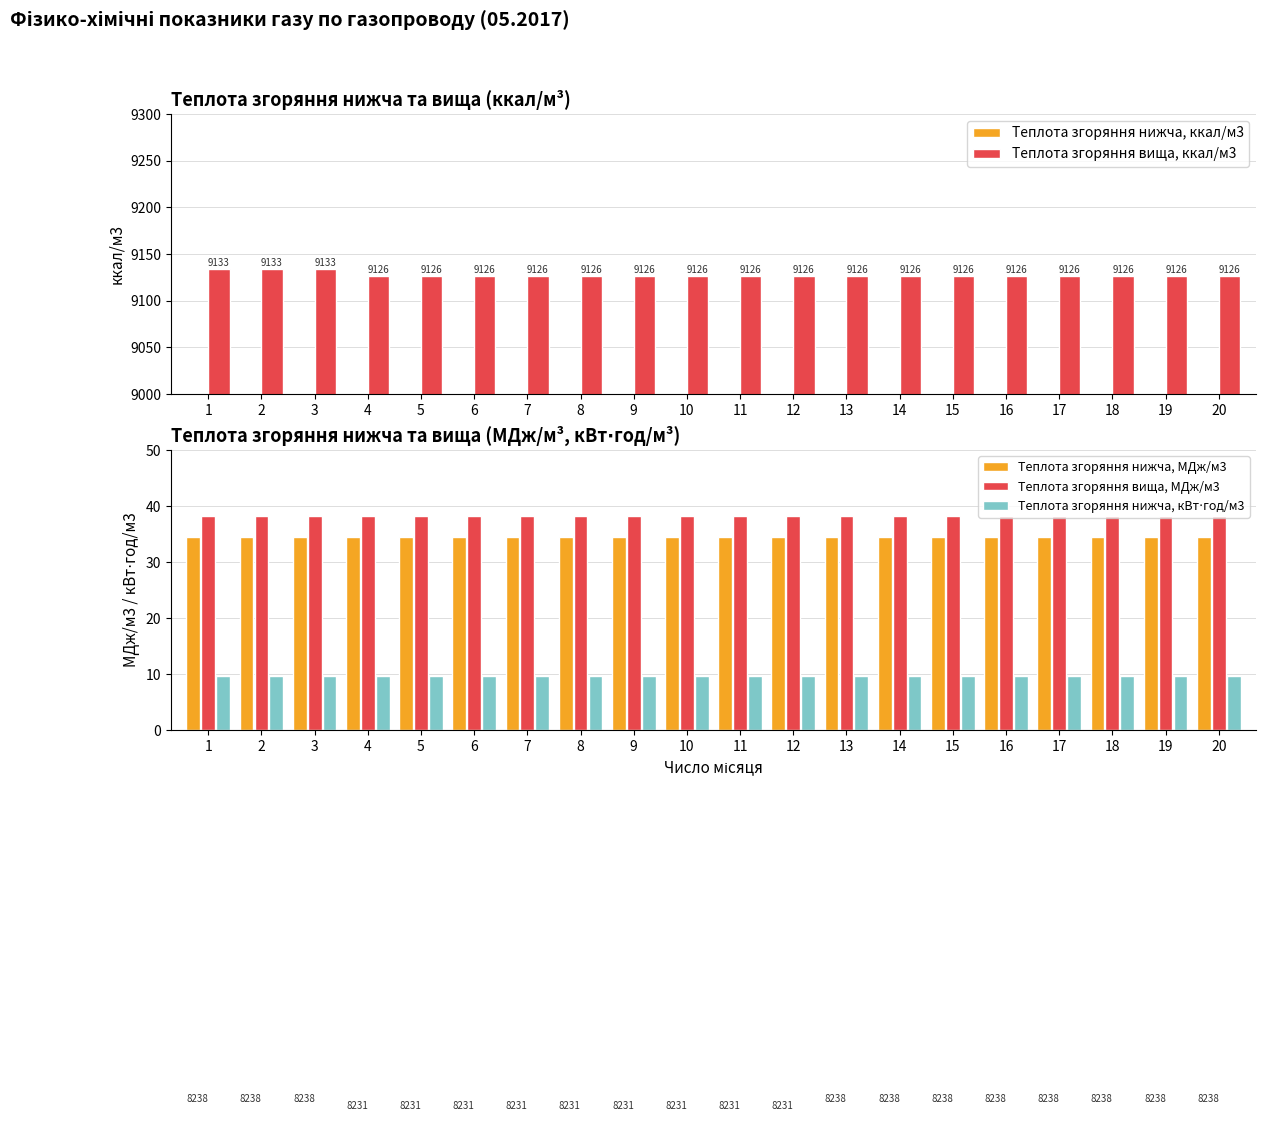

What is the value of the Теплота згоряння вища, ккал/м3 bar at the 12th from the left?

9126.3